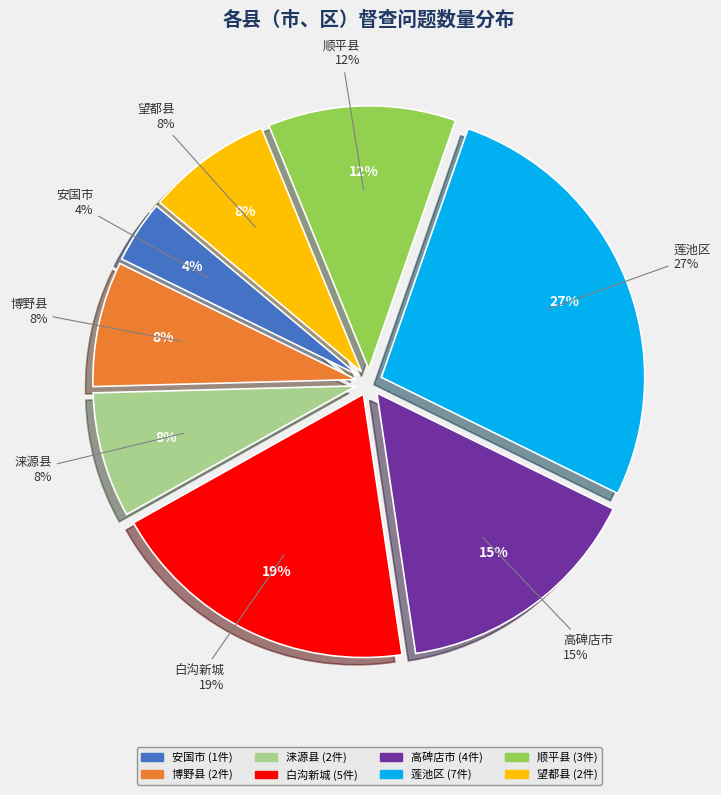

How many segments does this pie chart have?

8